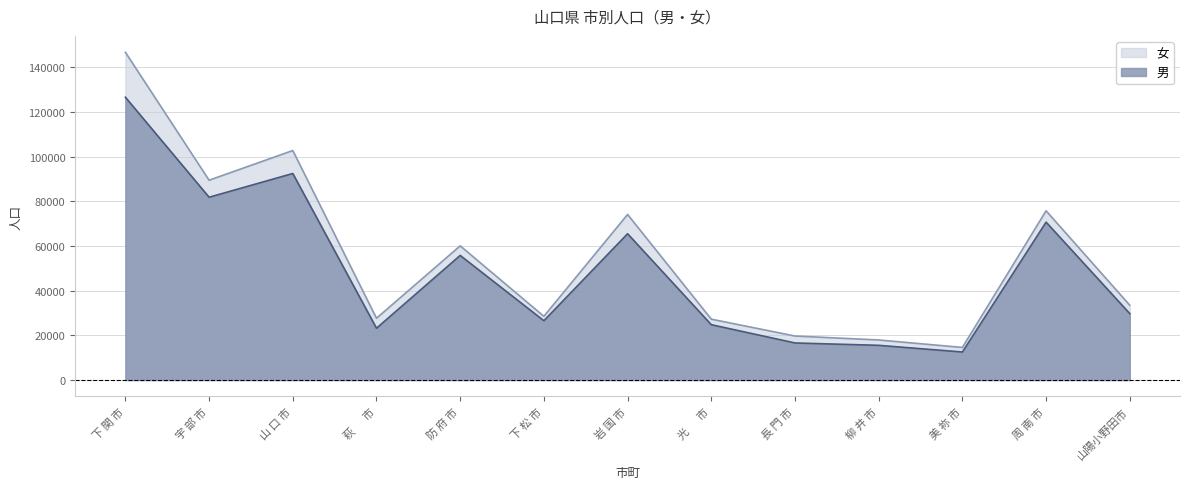

How many values in the 女 series exceed 33502?

6